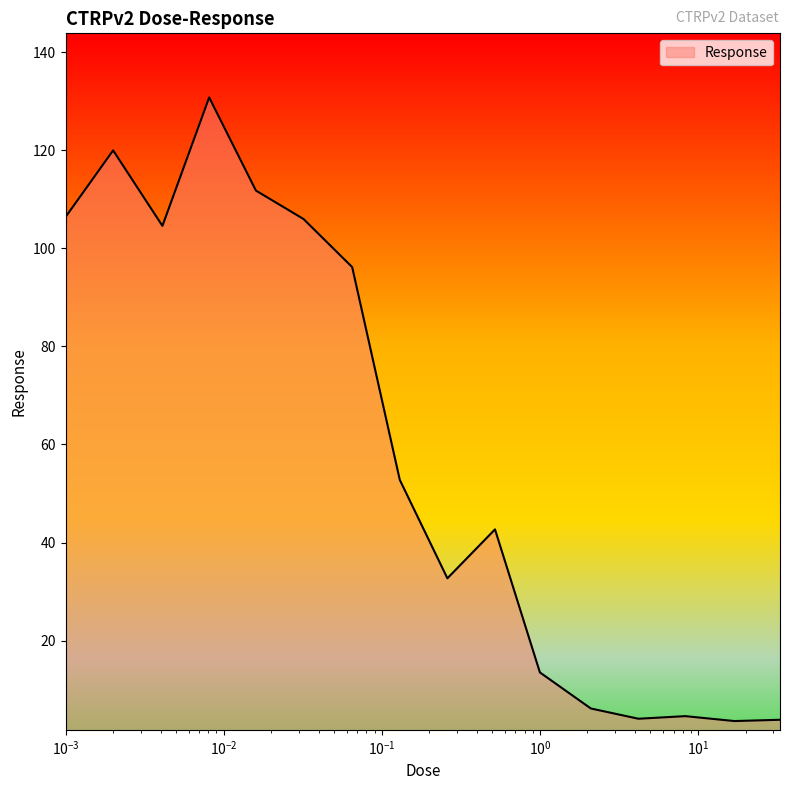

What is the smallest value displayed?

3.6